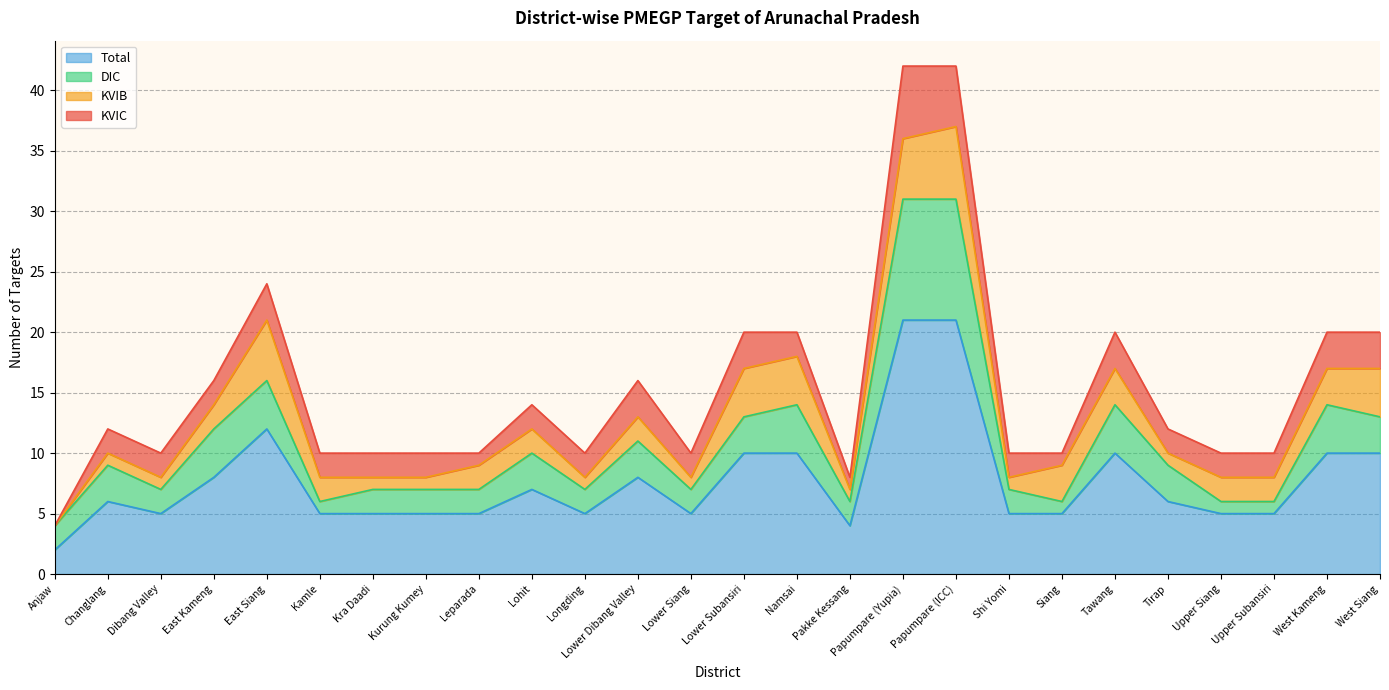

Reading left to right, what are all the values shown in this chart?

KVIC: Anjaw=0	Changlang=2	Dibang Valley=2	East Kameng=2	East Siang=3	Kamle=2	Kra Daadi=2	Kurung Kumey=2	Leparada=1	Lohit=2	Longding=2	Lower Dibang Valley=3	Lower Siang=2	Lower Subansiri=3	Namsai=2	Pakke Kessang=1	Papumpare (Yupia)=6	Papumpare (ICC)=5	Shi Yomi=2	Siang=1	Tawang=3	Tirap=2	Upper Siang=2	Upper Subansiri=2	West Kameng=3	West Siang=3
KVIB: Anjaw=0	Changlang=1	Dibang Valley=1	East Kameng=2	East Siang=5	Kamle=2	Kra Daadi=1	Kurung Kumey=1	Leparada=2	Lohit=2	Longding=1	Lower Dibang Valley=2	Lower Siang=1	Lower Subansiri=4	Namsai=4	Pakke Kessang=1	Papumpare (Yupia)=5	Papumpare (ICC)=6	Shi Yomi=1	Siang=3	Tawang=3	Tirap=1	Upper Siang=2	Upper Subansiri=2	West Kameng=3	West Siang=4
DIC: Anjaw=2	Changlang=3	Dibang Valley=2	East Kameng=4	East Siang=4	Kamle=1	Kra Daadi=2	Kurung Kumey=2	Leparada=2	Lohit=3	Longding=2	Lower Dibang Valley=3	Lower Siang=2	Lower Subansiri=3	Namsai=4	Pakke Kessang=2	Papumpare (Yupia)=10	Papumpare (ICC)=10	Shi Yomi=2	Siang=1	Tawang=4	Tirap=3	Upper Siang=1	Upper Subansiri=1	West Kameng=4	West Siang=3
Total: Anjaw=2	Changlang=6	Dibang Valley=5	East Kameng=8	East Siang=12	Kamle=5	Kra Daadi=5	Kurung Kumey=5	Leparada=5	Lohit=7	Longding=5	Lower Dibang Valley=8	Lower Siang=5	Lower Subansiri=10	Namsai=10	Pakke Kessang=4	Papumpare (Yupia)=21	Papumpare (ICC)=21	Shi Yomi=5	Siang=5	Tawang=10	Tirap=6	Upper Siang=5	Upper Subansiri=5	West Kameng=10	West Siang=10